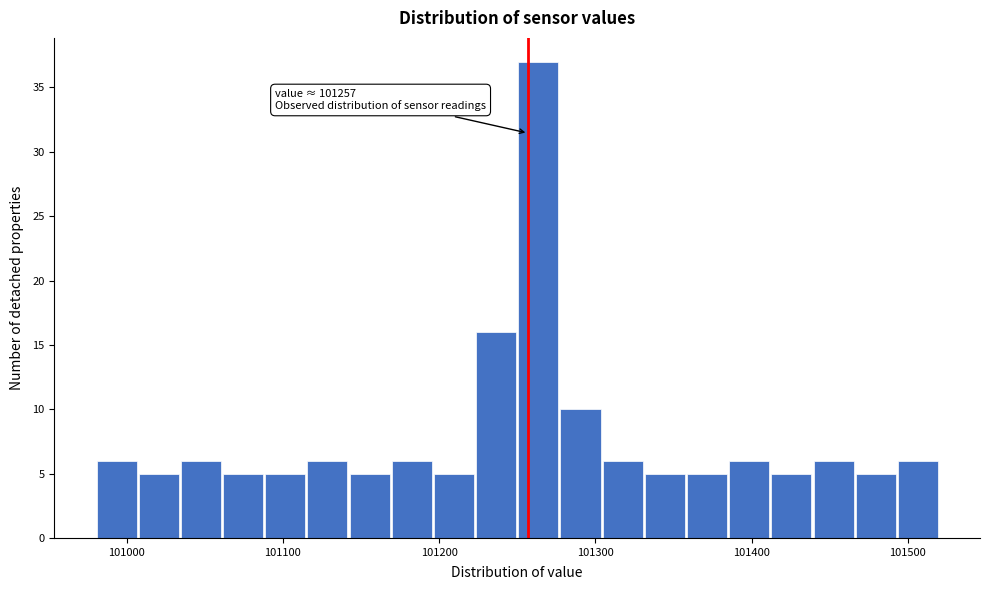

Read against the x-axis, roughly where is the centre of the tallest bar?

101260